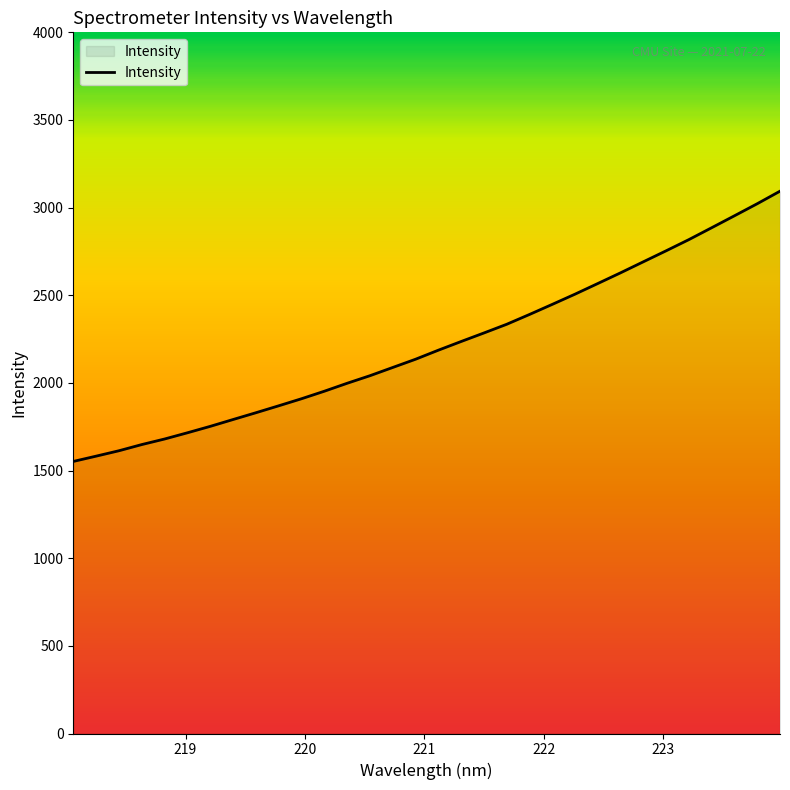

What is the minimum value shown in the chart?

1552.0